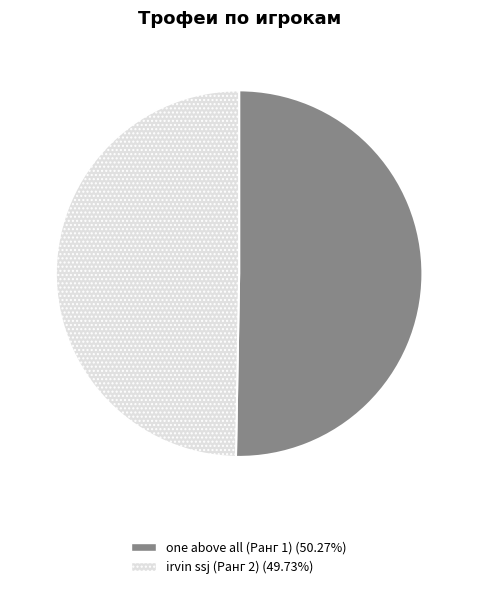

Which slice represents more than half of the pie?

one above all (Ранг 1)